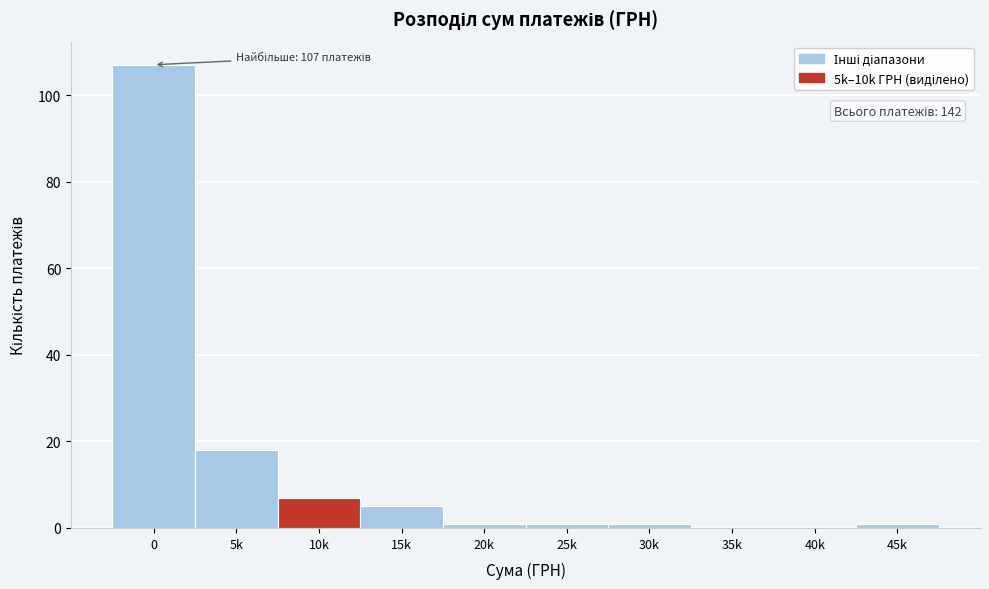

Reading left to right, transcribe all the data shown in this chart.

0=107	5k=18	10k=7	15k=5	20k=1	25k=1	30k=1	35k=0	40k=0	45k=1